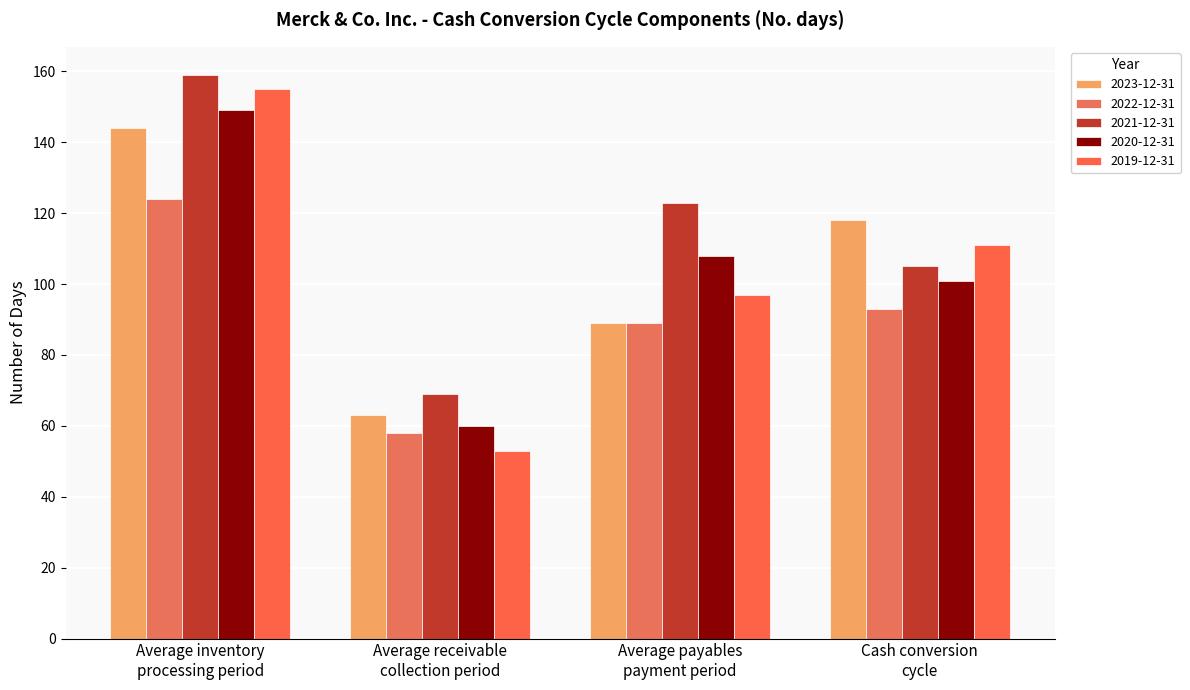

Where does the 2020-12-31 series first go above 108?

Average inventory
processing period